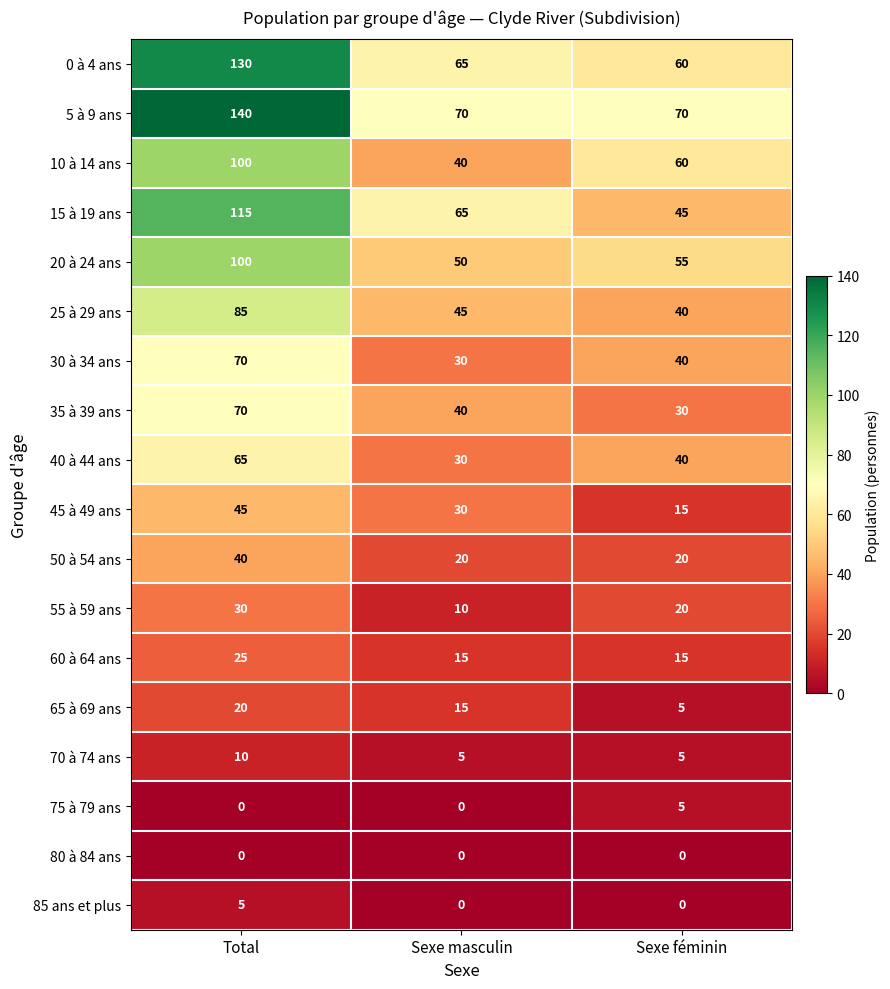

What is the difference between the highest and lowest values at Total?

140